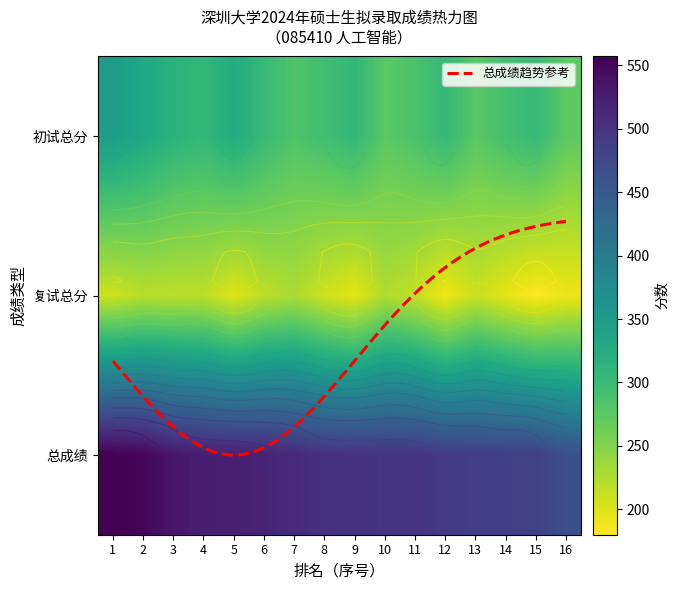

Between 3 and 2, which is larger?

2